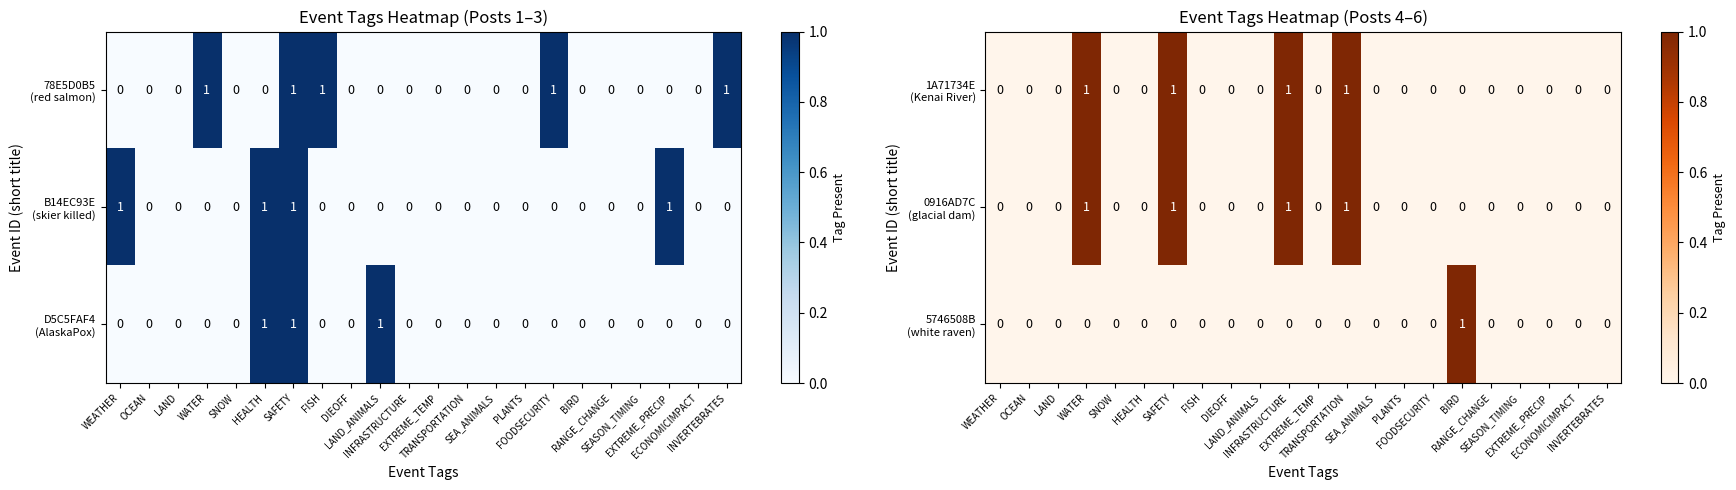

What is the difference between the second highest and minimum values in the 0916AD7C (glacial dam) series?

1